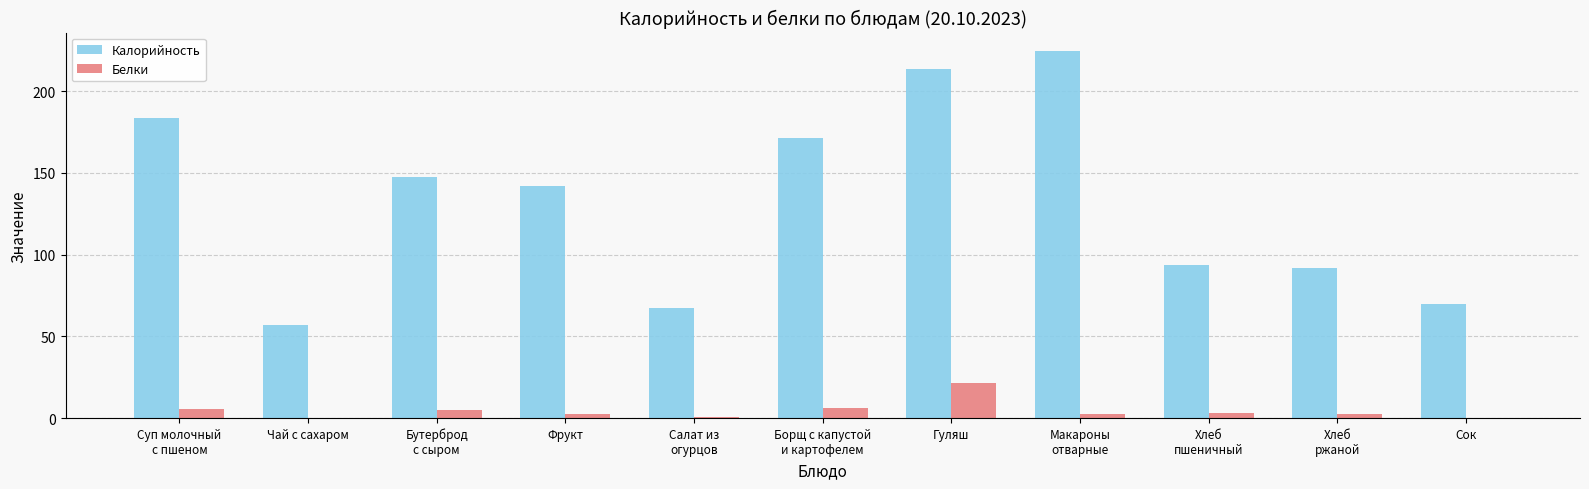

Which series has the largest total across all categories?

Калорийность